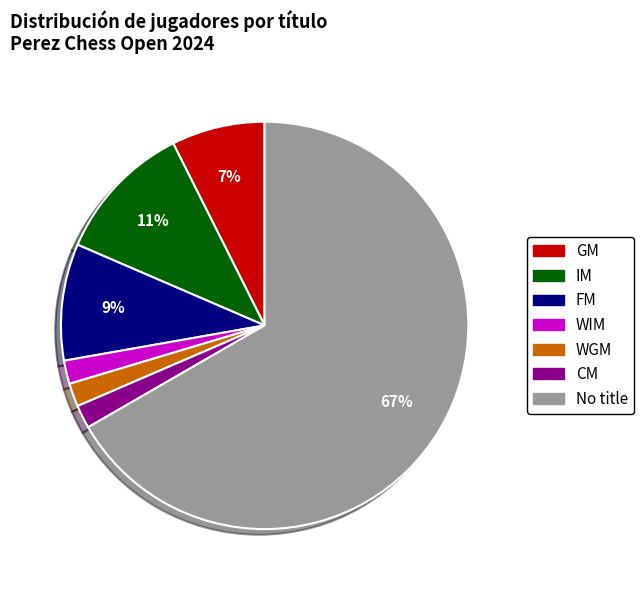

To the nearest percent, what is the average slice percentage?

14%